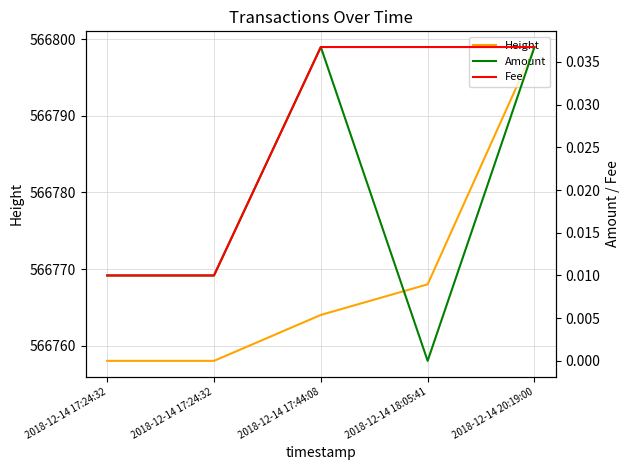

True or false: Amount has more than 2 points higher than both neighbors.

False